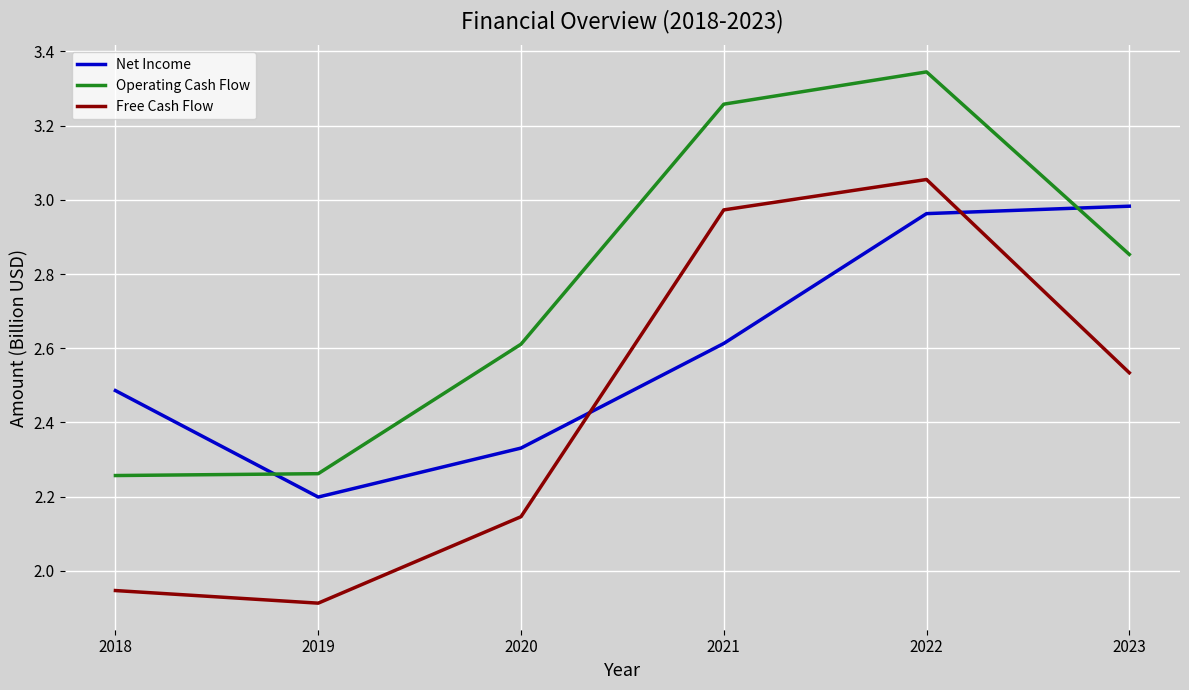

What is the spread (max minus min) of values at 2021?

0.6